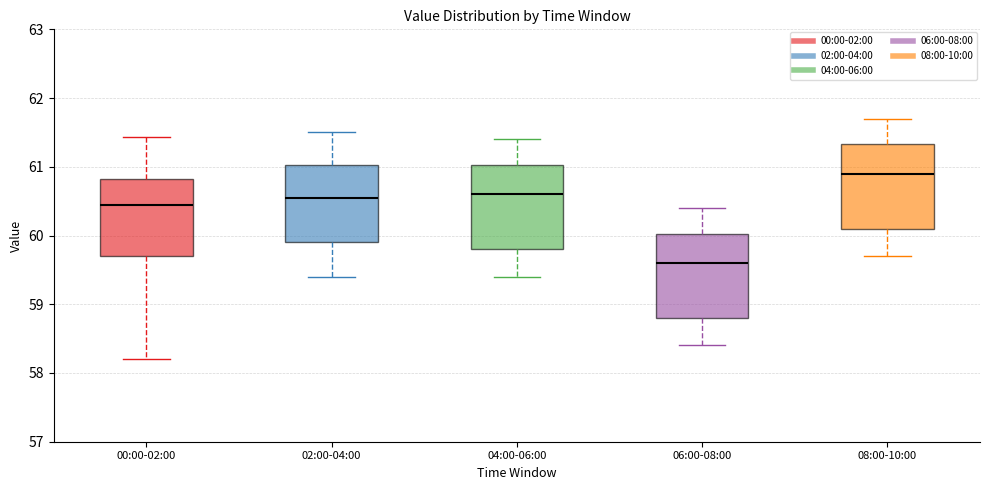

Reading left to right, transcribe this box plot: for each box, give where its median line is, the range the box spans, and where its two whiskers end, as read against the y-axis. The values are not printed on the chart, so give them approximately, as read against the axis.

00:00-02:00: median 60.4, box 59.7 to 60.8, whiskers 58.2 to 61.4
02:00-04:00: median 60.6, box 59.9 to 61.0, whiskers 59.4 to 61.5
04:00-06:00: median 60.6, box 59.8 to 61.0, whiskers 59.4 to 61.4
06:00-08:00: median 59.6, box 58.8 to 60.0, whiskers 58.4 to 60.4
08:00-10:00: median 60.9, box 60.1 to 61.3, whiskers 59.7 to 61.7